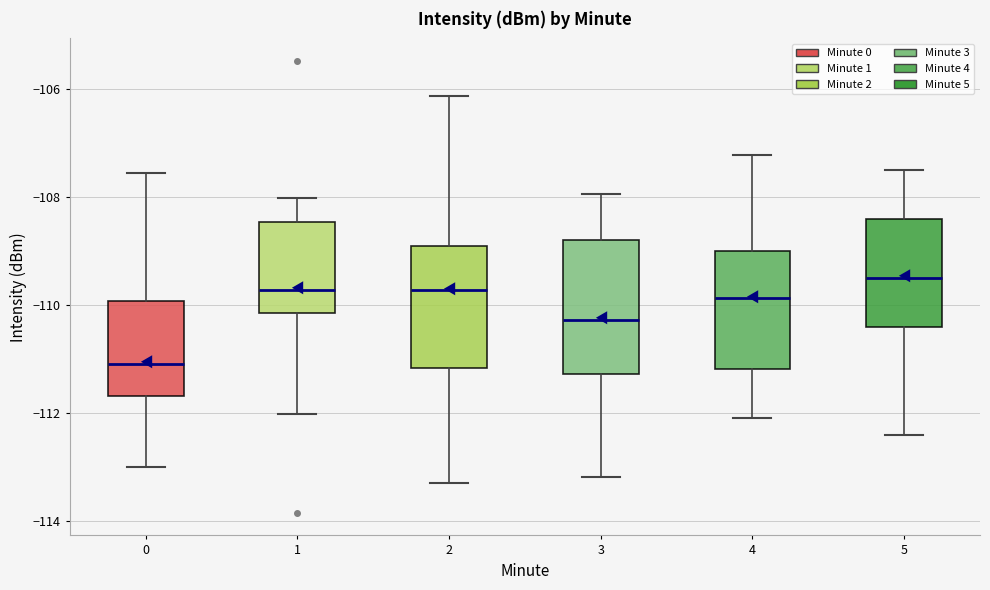

Reading left to right, transcribe this box plot: for each box, give where its median line is, the range the box spans, and where its two whiskers end, as read against the y-axis. The values are not printed on the chart, so give them approximately, as read against the axis.

0: median -111.0, box -111.6 to -110.0, whiskers -113.0 to -107.6
1: median -109.8, box -110.2 to -108.4, whiskers -112.0 to -108.0
2: median -109.8, box -111.2 to -109.0, whiskers -113.2 to -106.2
3: median -110.2, box -111.2 to -108.8, whiskers -113.2 to -108.0
4: median -109.8, box -111.2 to -109.0, whiskers -112.0 to -107.2
5: median -109.4, box -110.4 to -108.4, whiskers -112.4 to -107.4